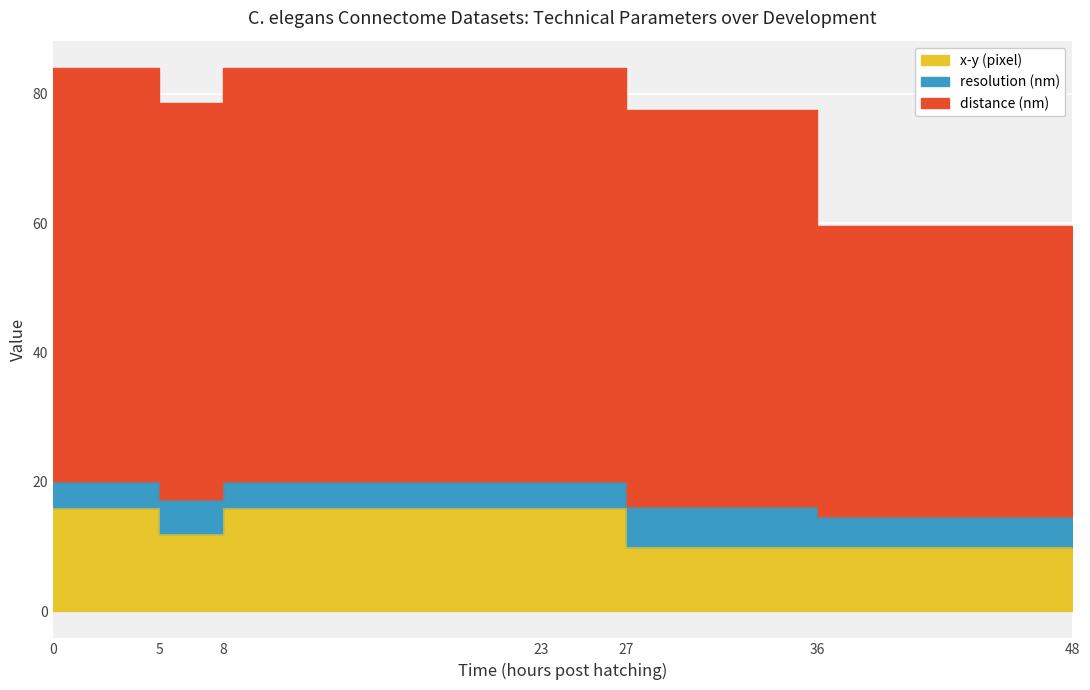

What is the maximum value shown in the chart?

84.0